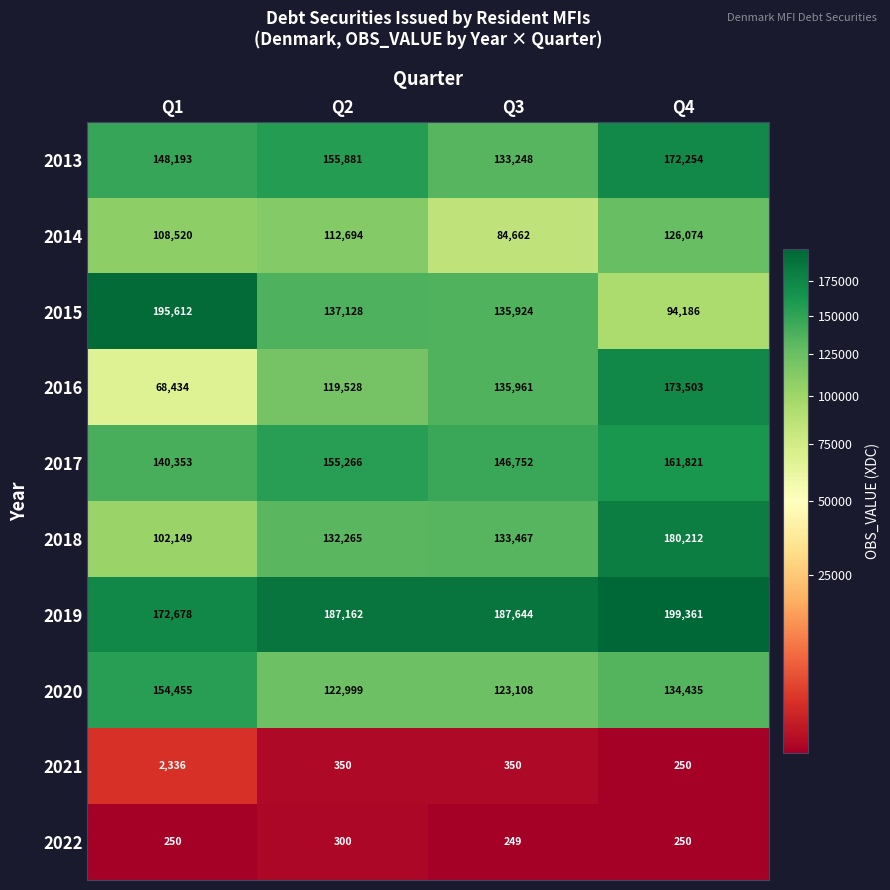

At which label does 2020 reach its peak?

Q1